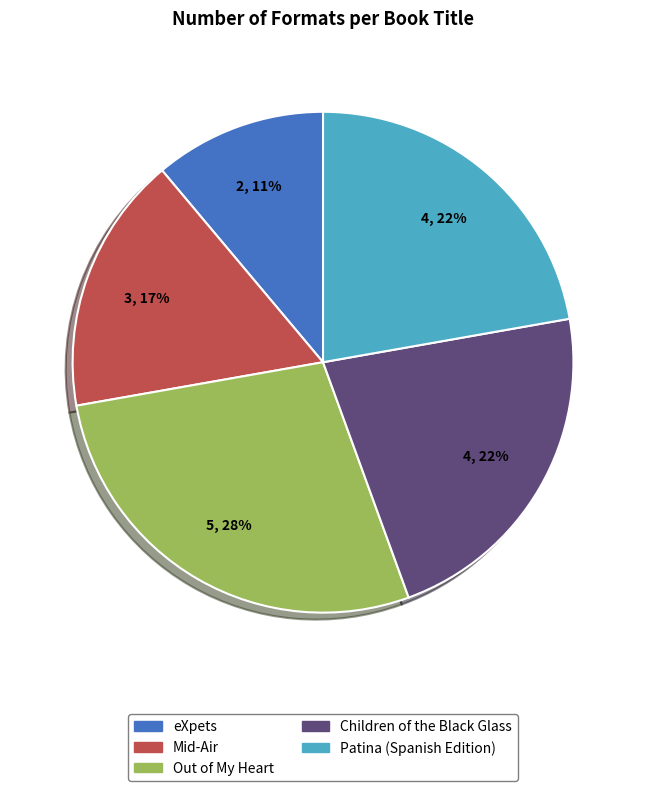

To the nearest percent, what percentage of the pie is Patina (Spanish Edition)?

22%